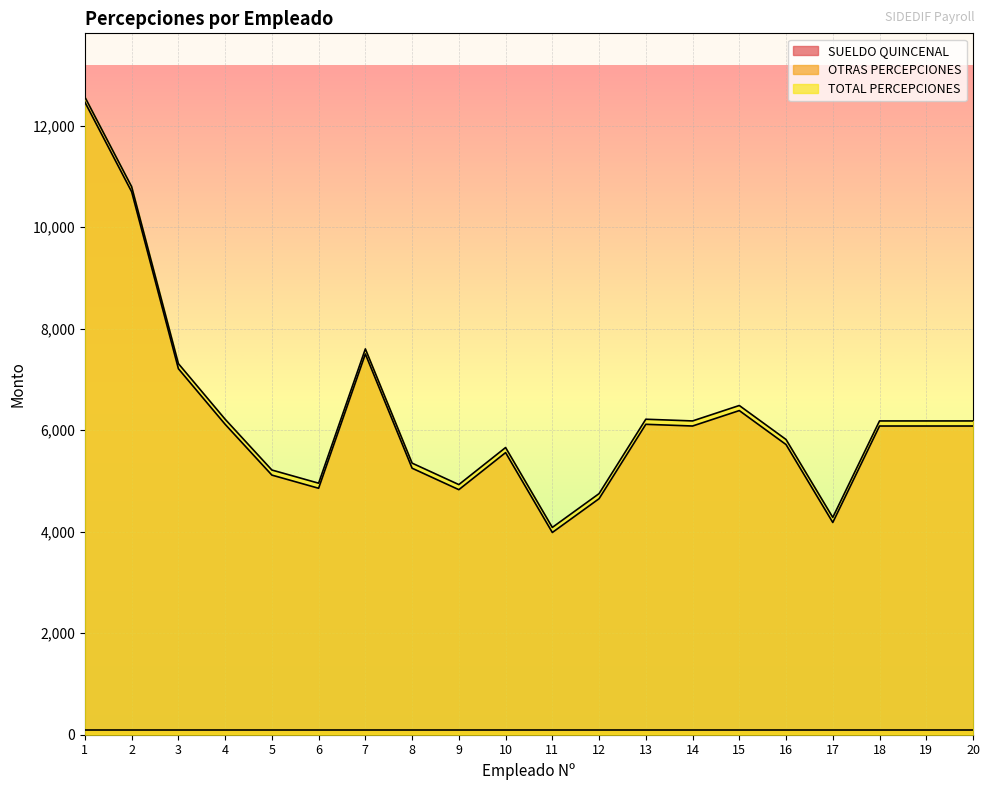

Is the value of TOTAL PERCEPCIONES at 15 greater than the value of SUELDO QUINCENAL at 8?

Yes